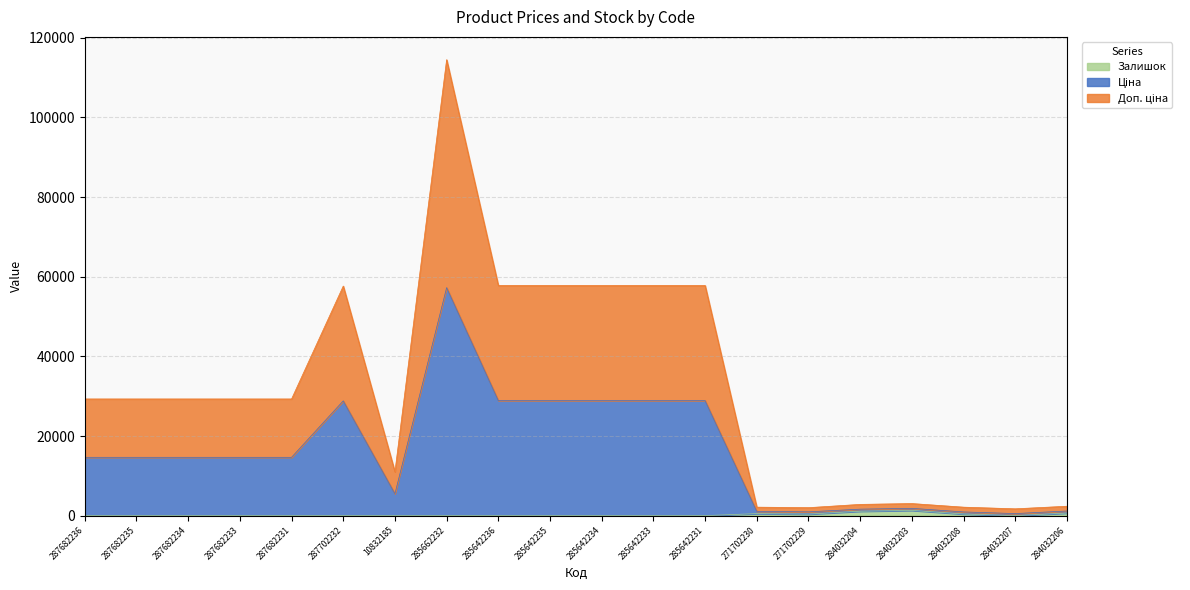

At which label is Доп. ціна closest to 28885?

285642231